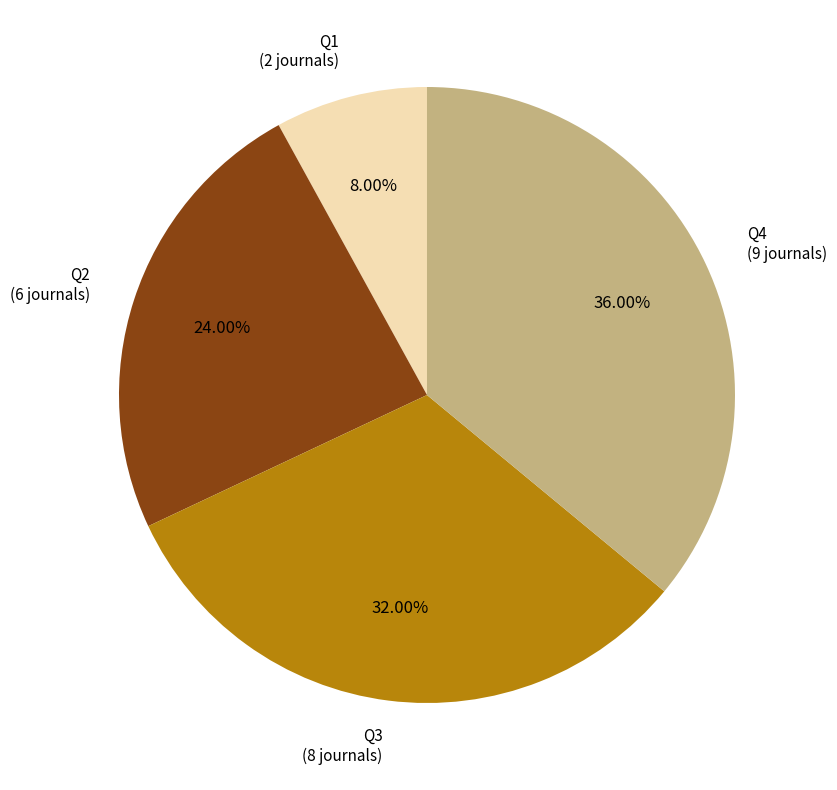

Is Q3 the majority of the pie?

No